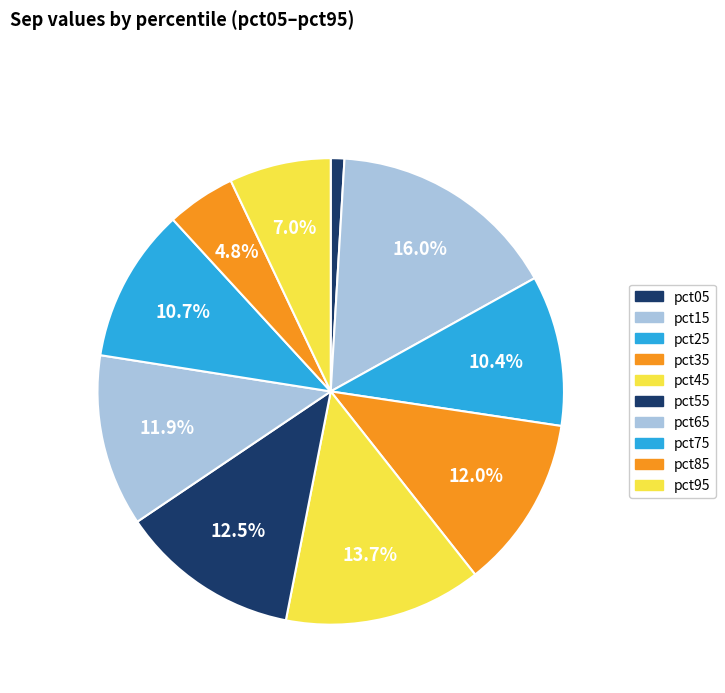

How many segments does this pie chart have?

10